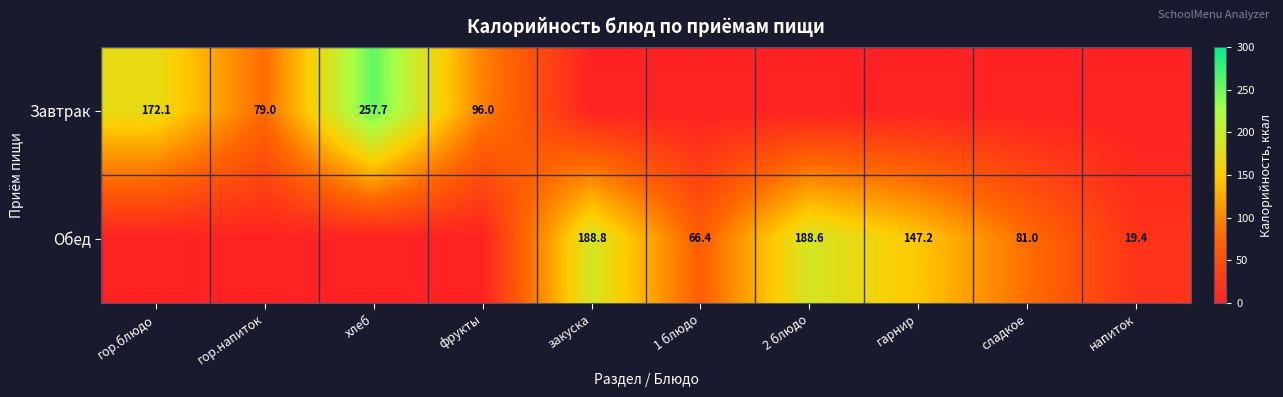

True or false: Завтрак has a value of 126.1 at хлеб.

False